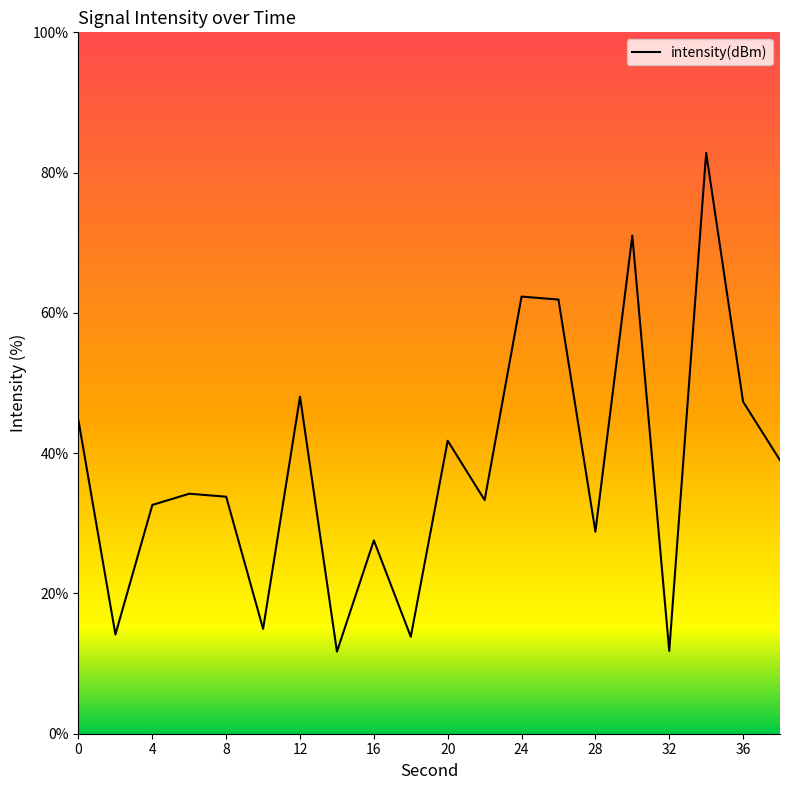

What is the difference between the maximum and minimum values?

71.1